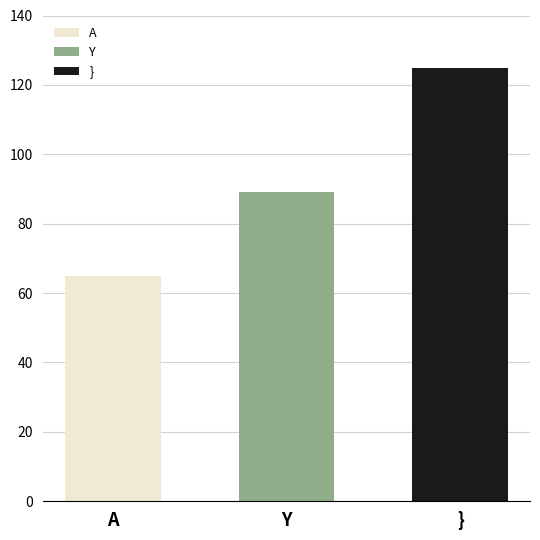

List the labels in order of value, largest first.

}, Y, A